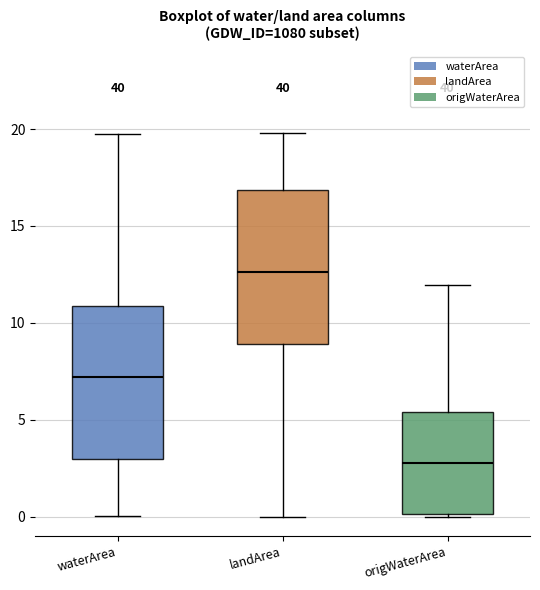

Reading left to right, read every box against the y-axis: the position of its median line, the range the box covers, and the ends of its whiskers. The values are not printed on the chart, so give them approximately, as read against the axis.

waterArea: median 7.0, box 3.0 to 11.0, whiskers 0.0 to 19.5
landArea: median 12.5, box 9.0 to 17.0, whiskers 0.0 to 20.0
origWaterArea: median 3.0, box 0.0 to 5.5, whiskers 0.0 (just below the box's lower edge) to 12.0